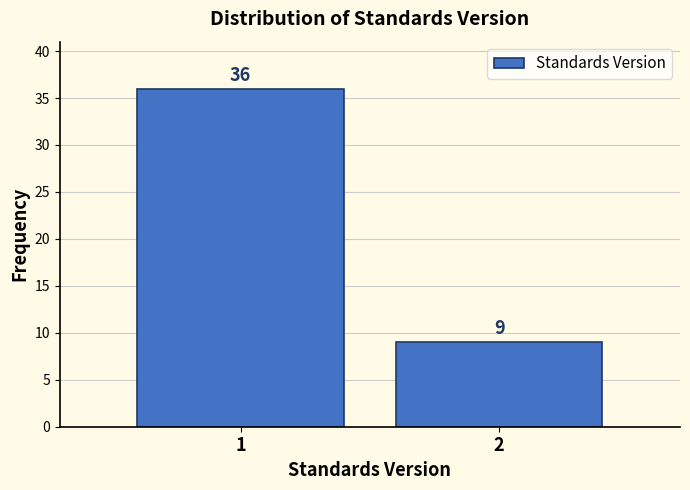

Reading left to right, what are all the values shown in this chart?

36	9